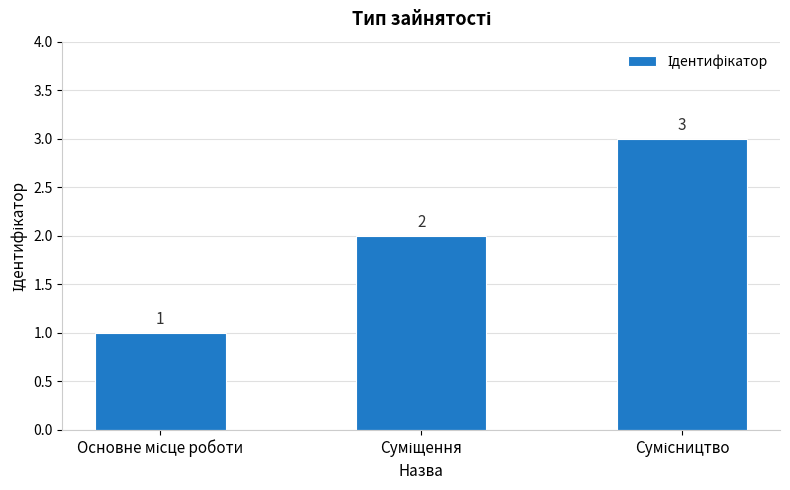

What is the value of the 1st bar from the left?

1